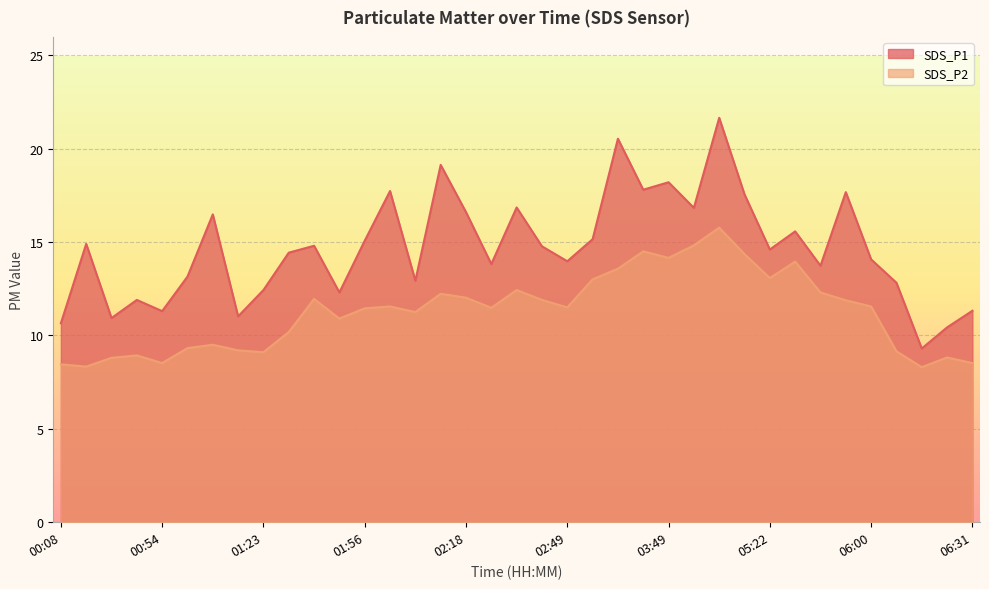

Reading left to right, what are all the values shown in this chart?

SDS_P1: 00:08=10.7	00:17=14.9	00:30=10.9	00:52=11.9	00:54=11.3	00:57=13.2	01:00=16.5	01:20=11.0	01:23=12.4	01:37=14.4	01:50=14.8	01:53=12.3	01:56=15.1	02:02=17.7	02:07=12.9	02:16=19.1	02:18=16.6	02:24=13.8	02:32=16.9	02:46=14.8	02:49=14.0	03:24=15.2	03:44=20.5	03:47=17.8	03:49=18.2	04:28=16.8	04:34=21.6	05:13=17.6	05:22=14.6	05:30=15.6	05:33=13.7	05:49=17.7	06:00=14.1	06:14=12.8	06:19=9.3	06:22=10.4	06:31=11.3
SDS_P2: 00:08=8.4	00:17=8.3	00:30=8.8	00:52=8.9	00:54=8.5	00:57=9.3	01:00=9.5	01:20=9.2	01:23=9.1	01:37=10.2	01:50=11.9	01:53=10.9	01:56=11.4	02:02=11.6	02:07=11.2	02:16=12.2	02:18=12.0	02:24=11.5	02:32=12.4	02:46=11.9	02:49=11.5	03:24=13.0	03:44=13.6	03:47=14.5	03:49=14.2	04:28=14.8	04:34=15.8	05:13=14.3	05:22=13.1	05:30=13.9	05:33=12.3	05:49=11.9	06:00=11.6	06:14=9.2	06:19=8.3	06:22=8.8	06:31=8.5